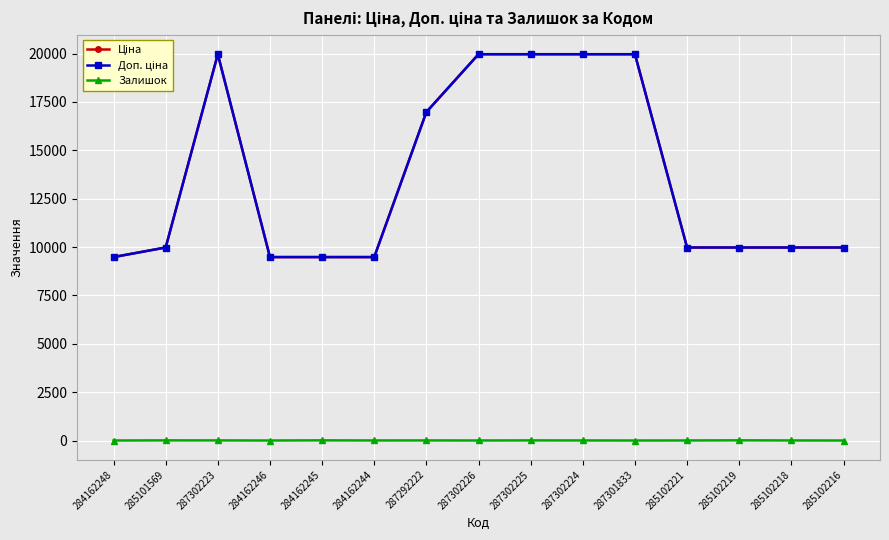

Does the chart have visible grid lines?

Yes